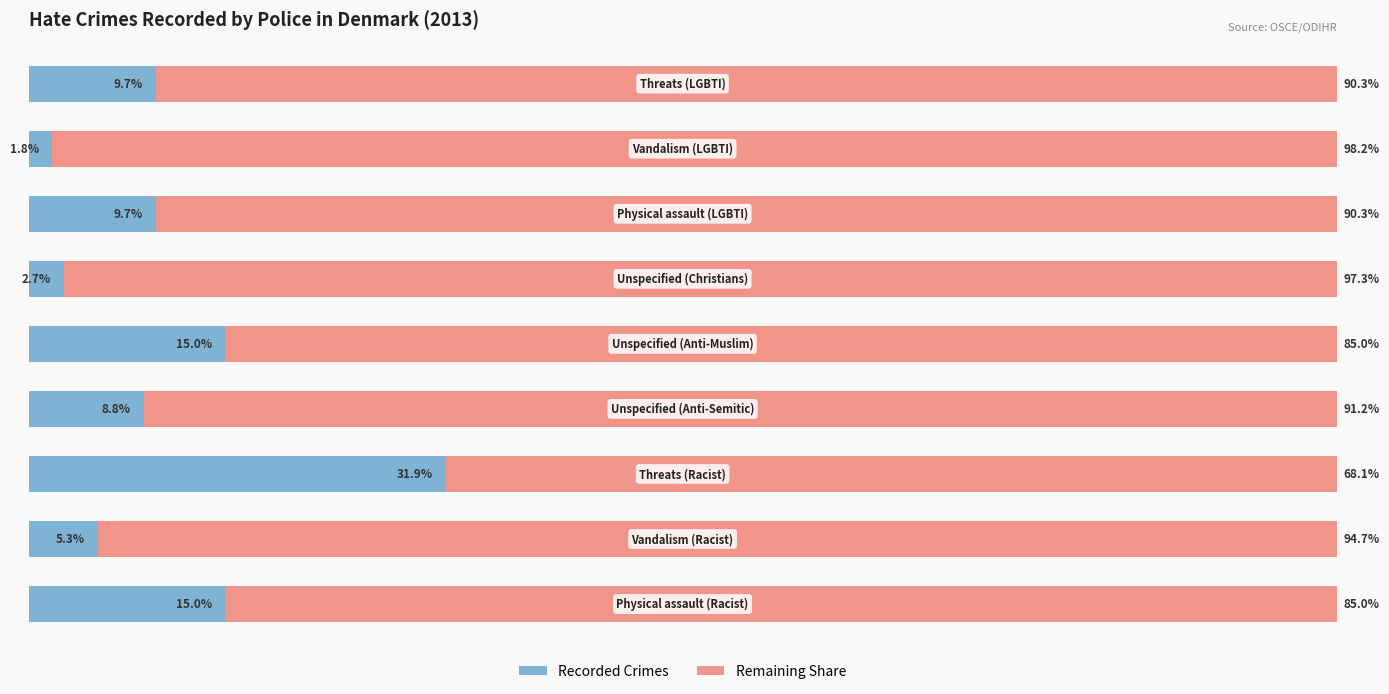

Reading left to right, transcribe all the data shown in this chart.

Recorded Crimes: 15.0	5.3	31.9	8.8	15.0	2.7	9.7	1.8	9.7
Remaining Share: 85.0	94.7	68.1	91.2	85.0	97.3	90.3	98.2	90.3